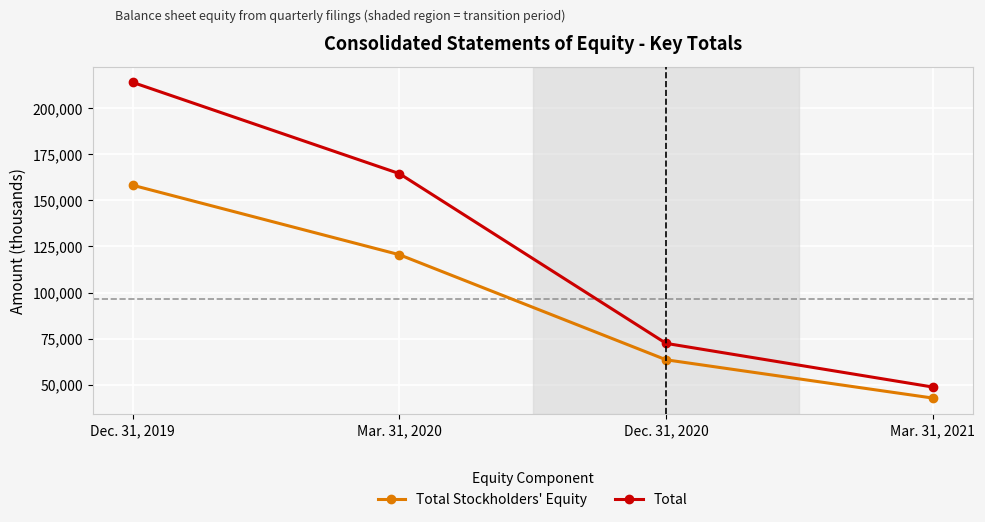

How many lines are shown in the chart?

2